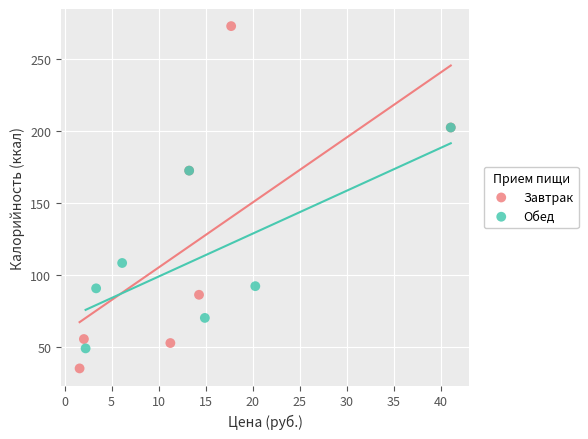

Which series has the widest spread of Y values?

Завтрак